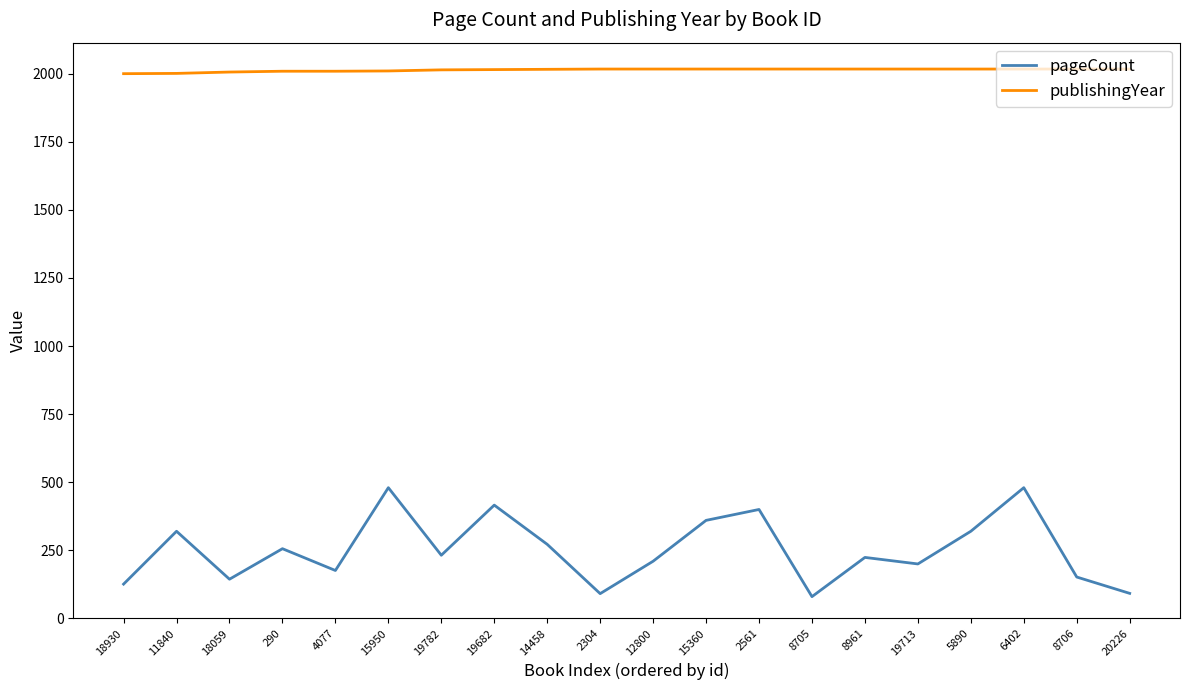

How many categories are shown in the chart?

20